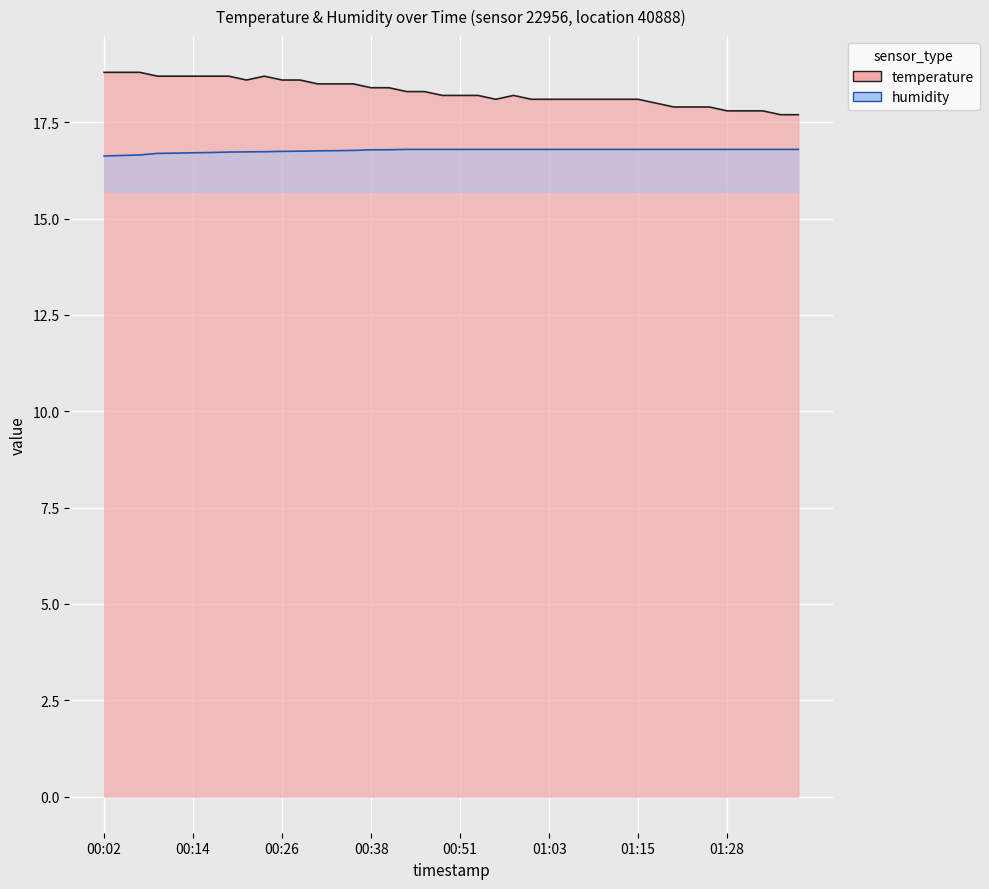

Is the value of temperature at 00:38 greater than the value of humidity at 00:14?

Yes